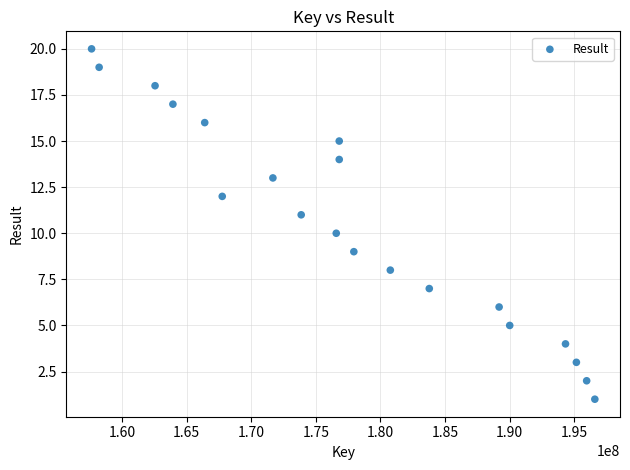

What is the range of X values (max minus min)?

38956330